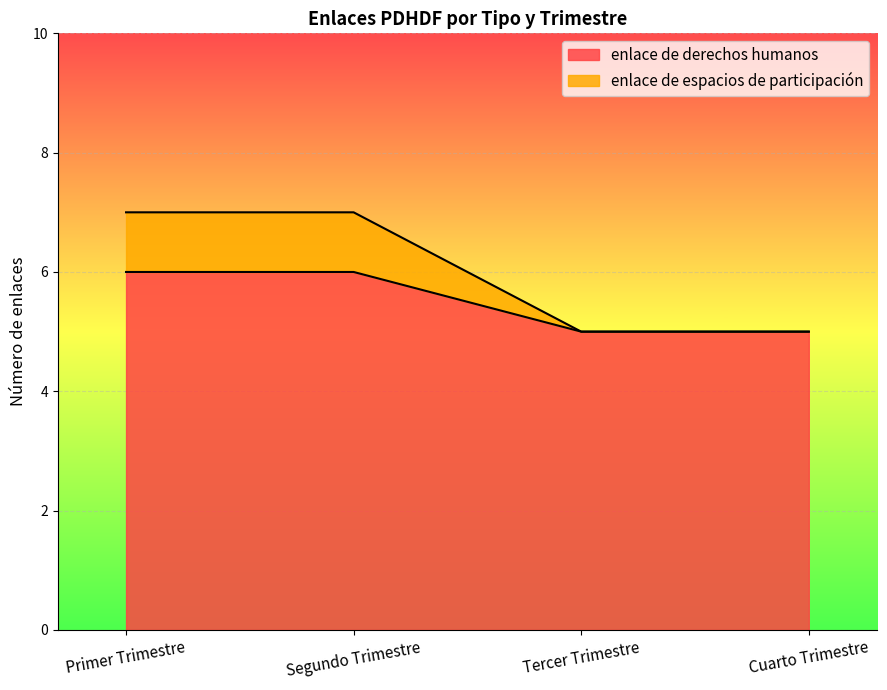

True or false: enlace de espacios de participación has a value of 7 at Segundo Trimestre.

True